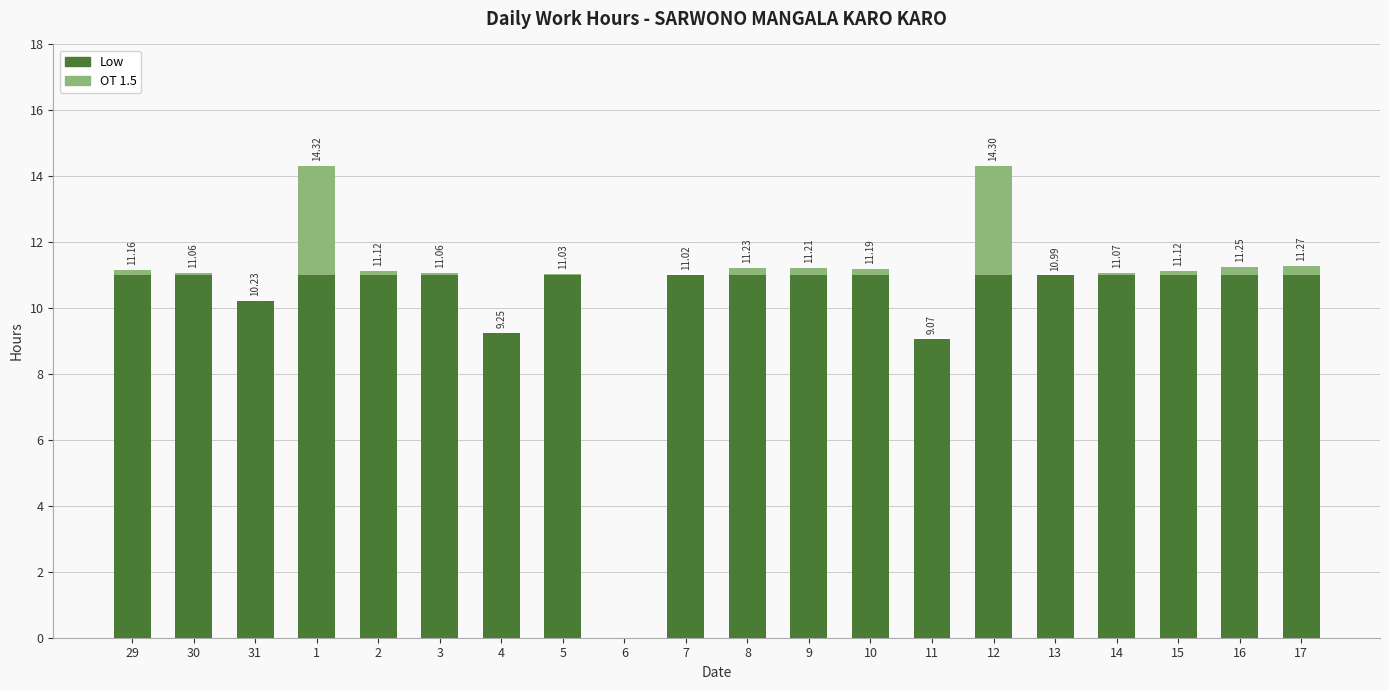

What is the sum of the OT 1.5 values at 2 and 17?

0.4